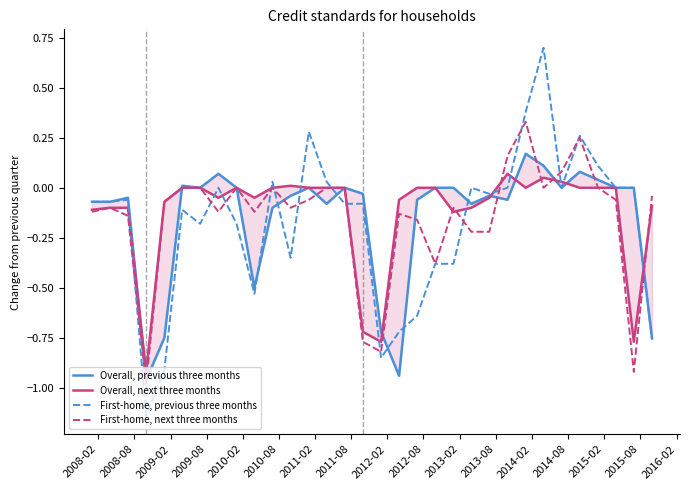

Count the number of categories in the chart.

32